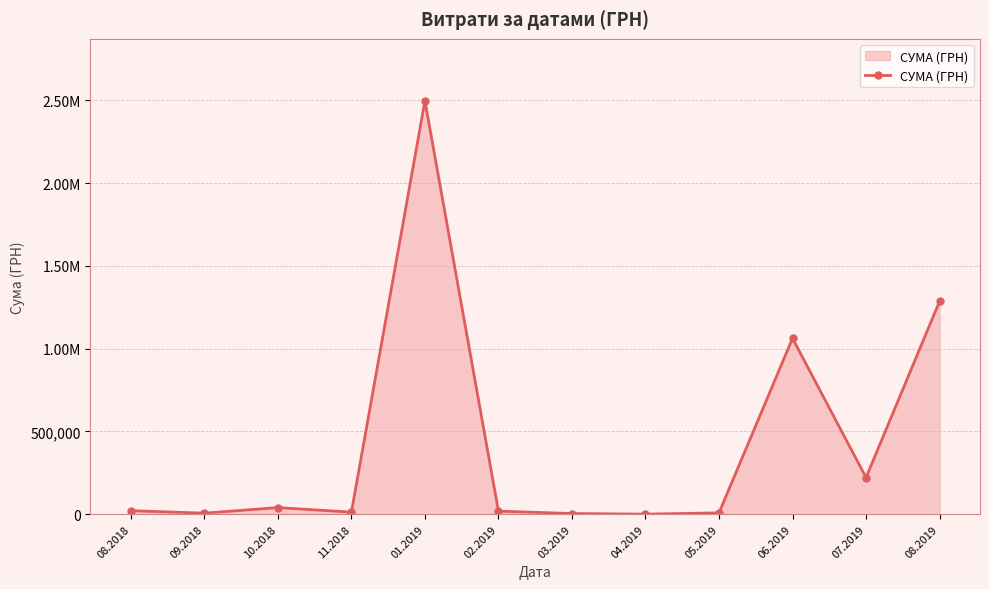

Reading left to right, list all the values displayed in this chart.

08.2018=21190.0	09.2018=6300.0	10.2018=39997.7	11.2018=12318.8	01.2019=2497086.9	02.2019=18446.3	03.2019=4085.6	04.2019=313.5	05.2019=8037.7	06.2019=1062246.8	07.2019=221520.3	08.2019=1286039.1